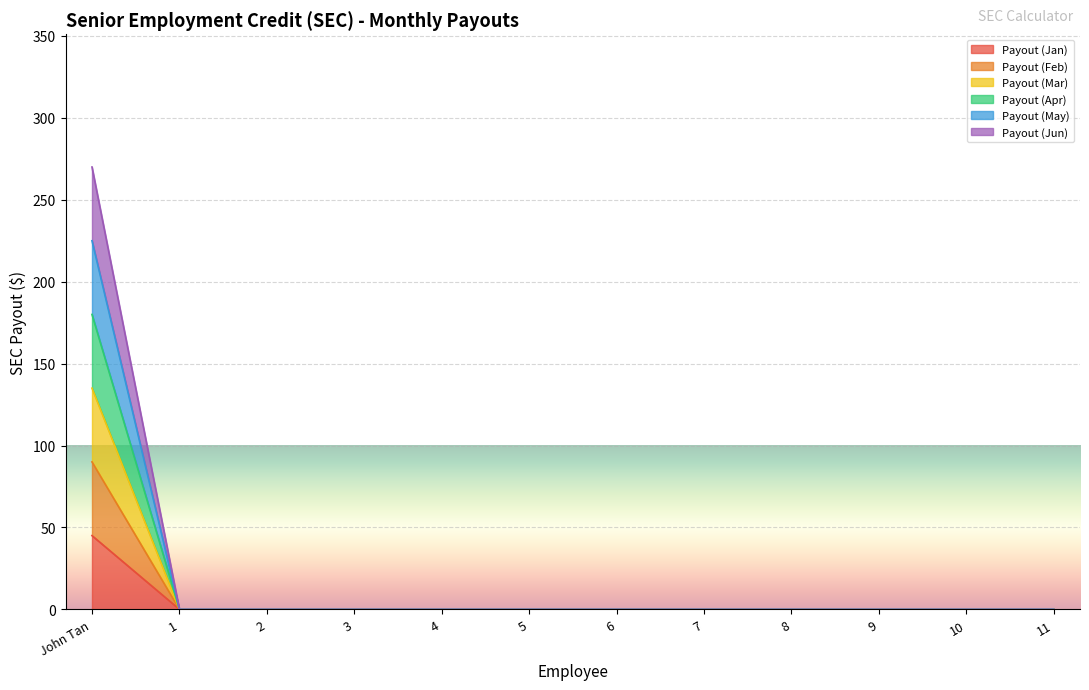

Which has a higher value, 8 or 1?

8